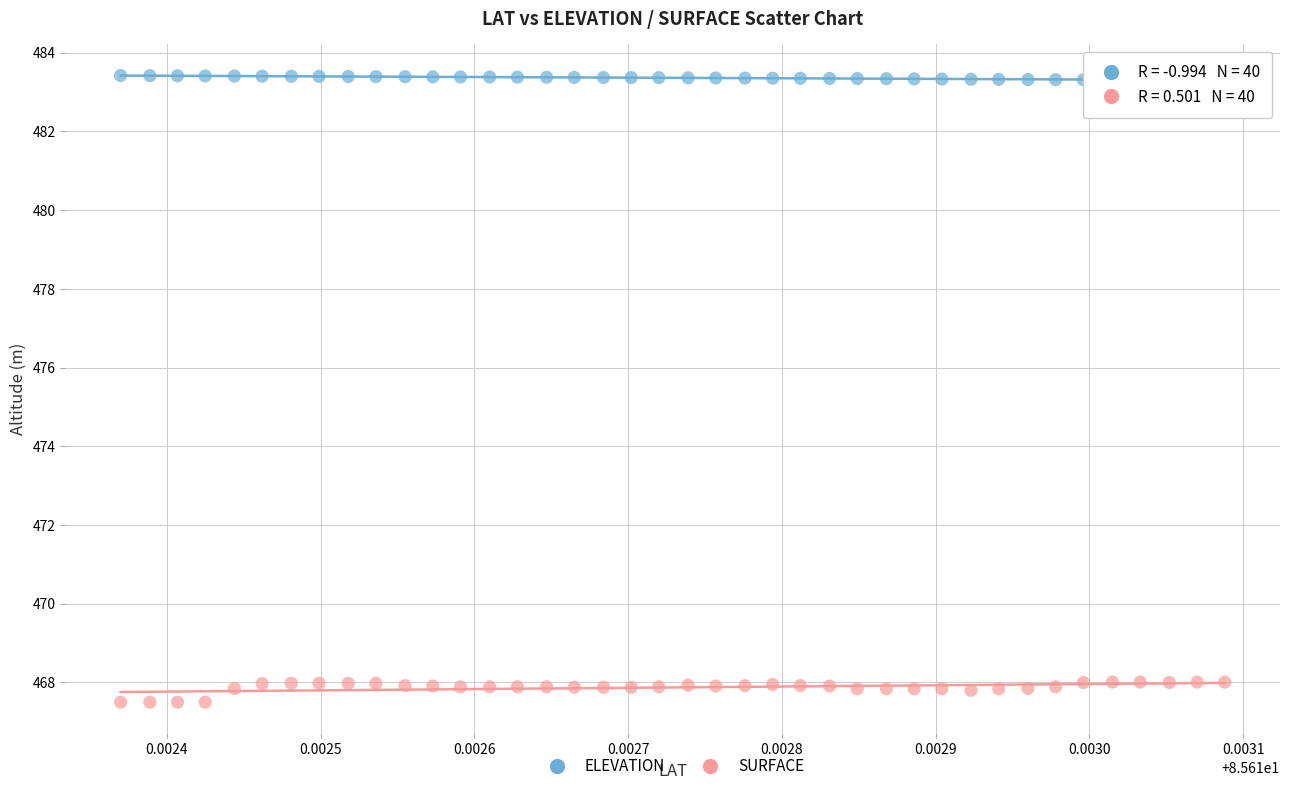

Which series reaches the maximum Y coordinate?

ELEVATION